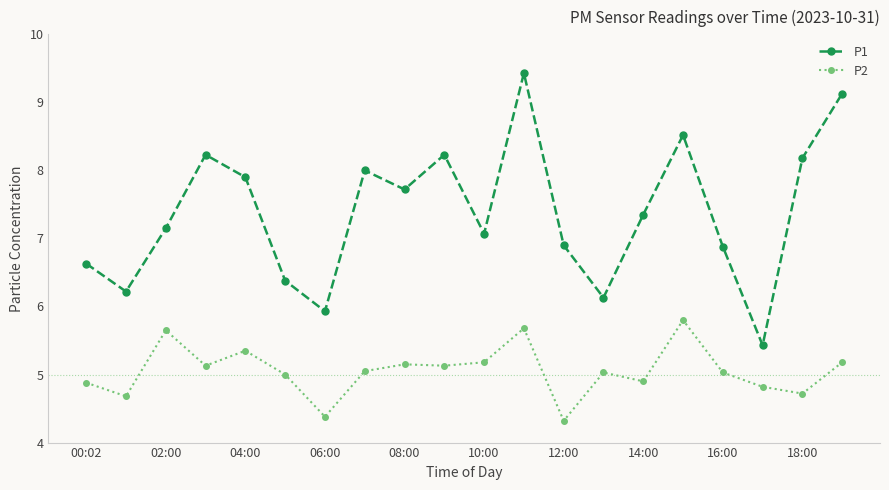

What is the minimum value for P1?

5.4